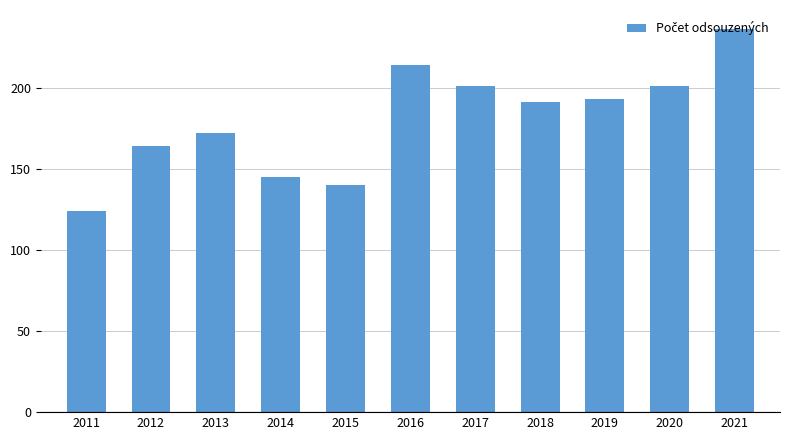

What is the average value?

180